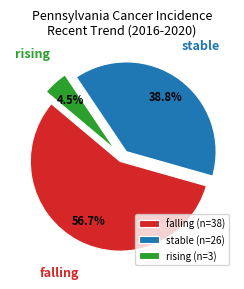

Combined, do falling (n=38) and rising (n=3) account for over 50%?

Yes